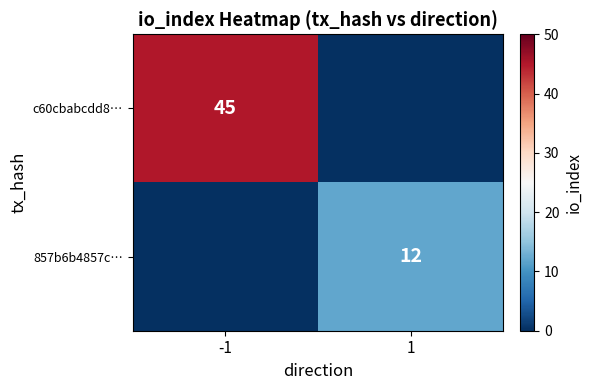

What is the total value across all series at 1?

12